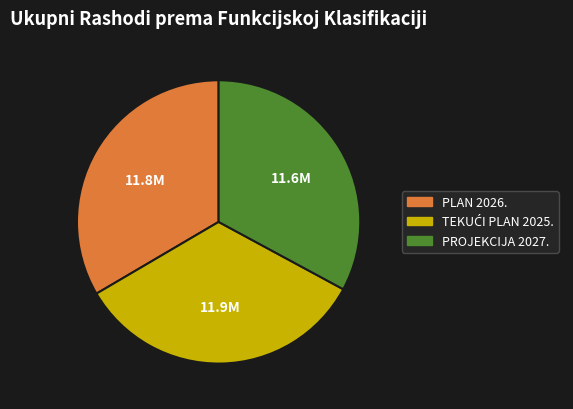

How many segments does this pie chart have?

3